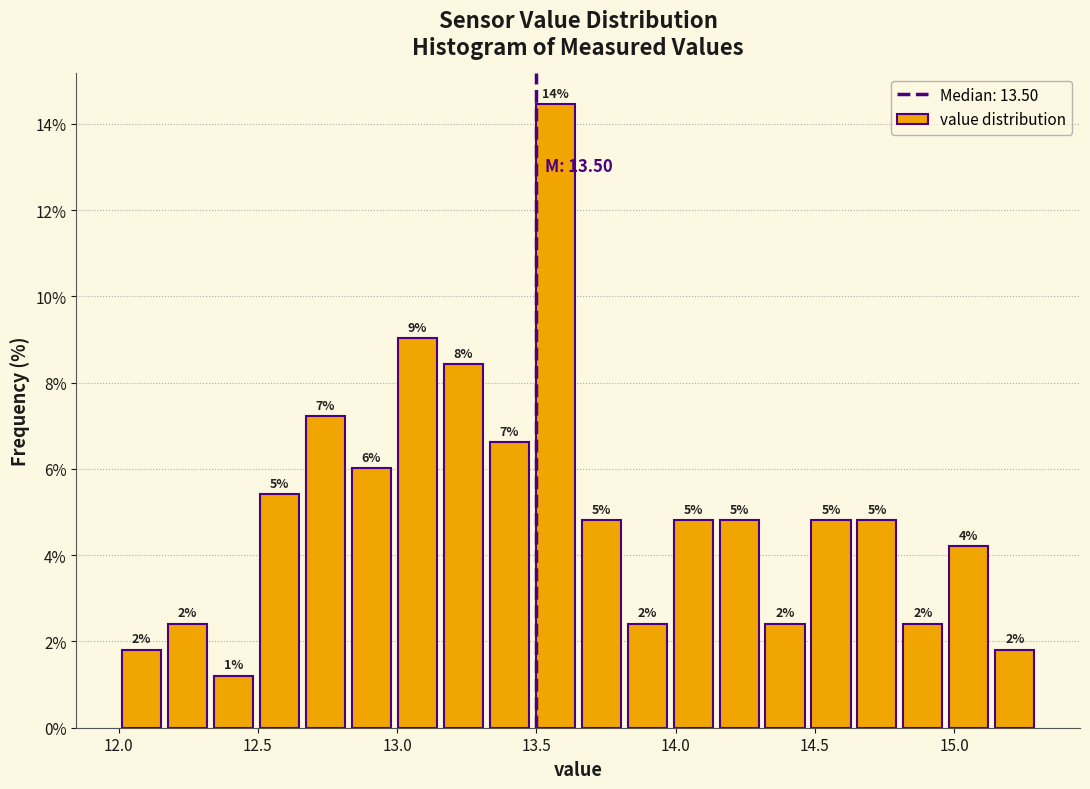

Read against the x-axis, roughly where is the centre of the tallest bar?

13.55